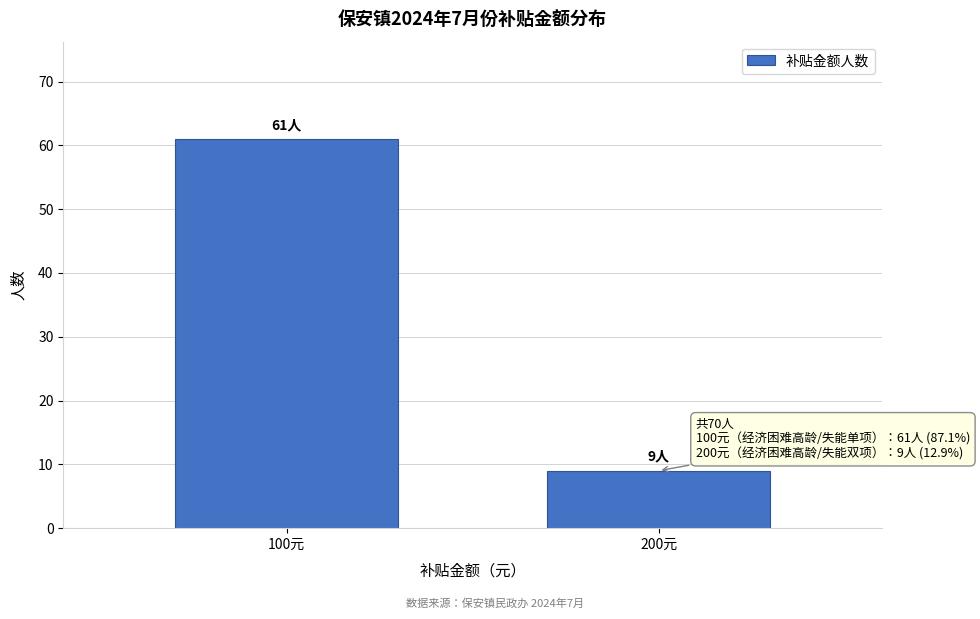

Reading left to right, transcribe all the data shown in this chart.

61	9